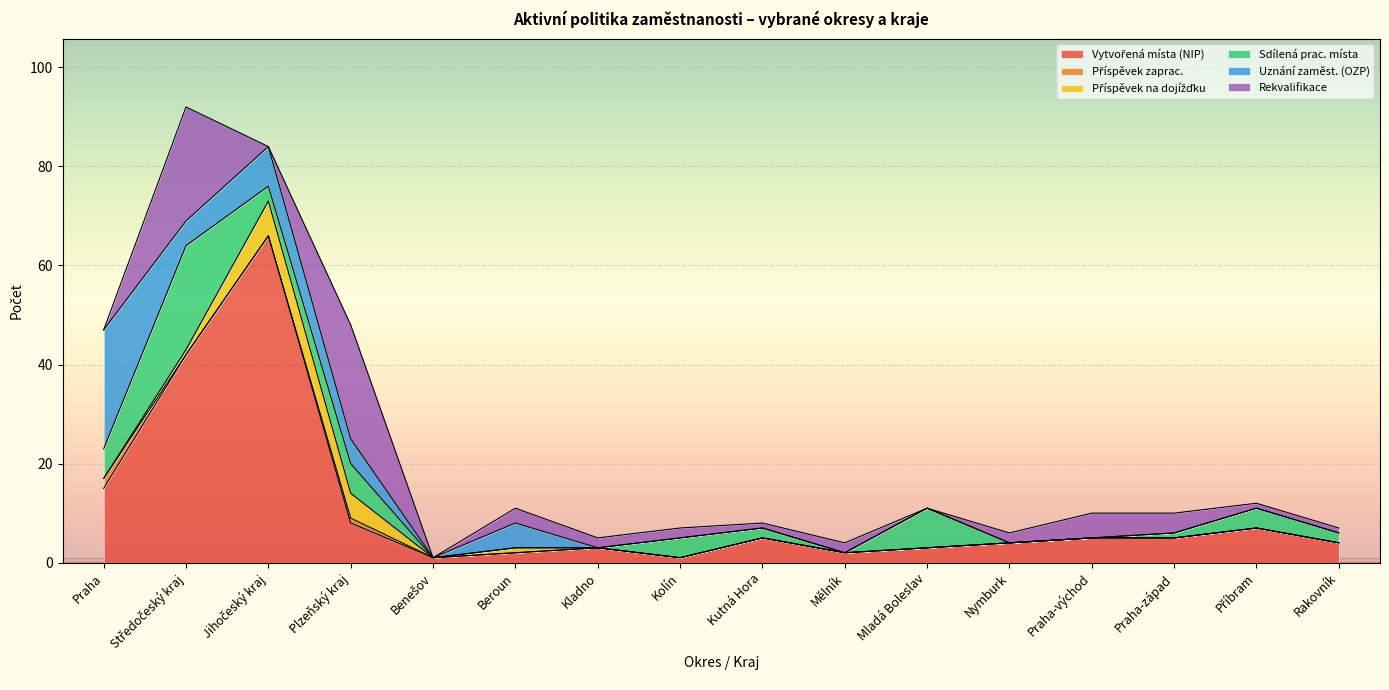

True or false: Příspěvek zaprac. has more than 2 points higher than both neighbors.

False